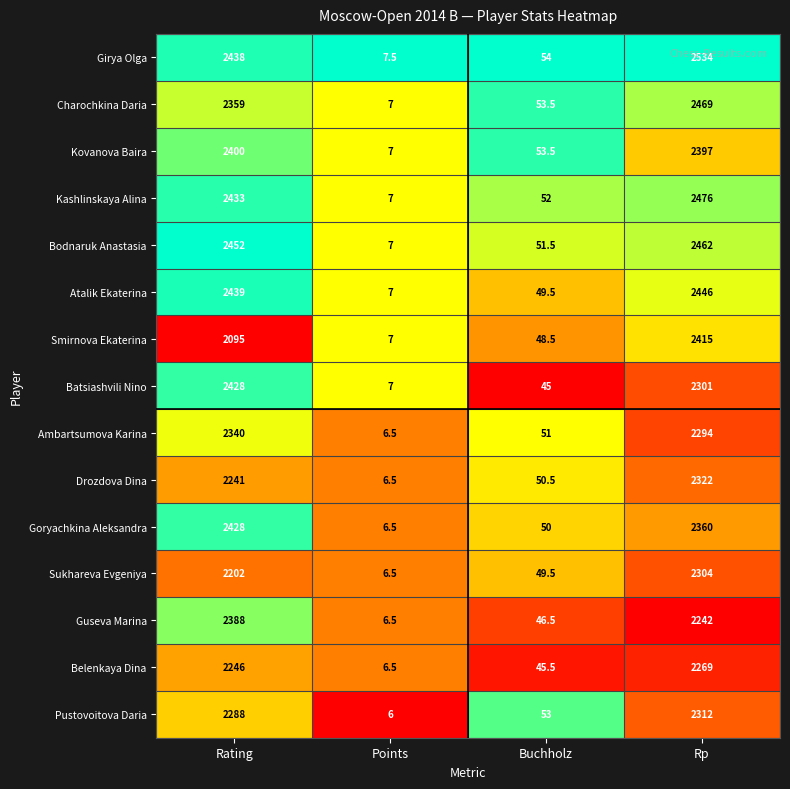

Which series has the widest spread of values?

Girya Olga